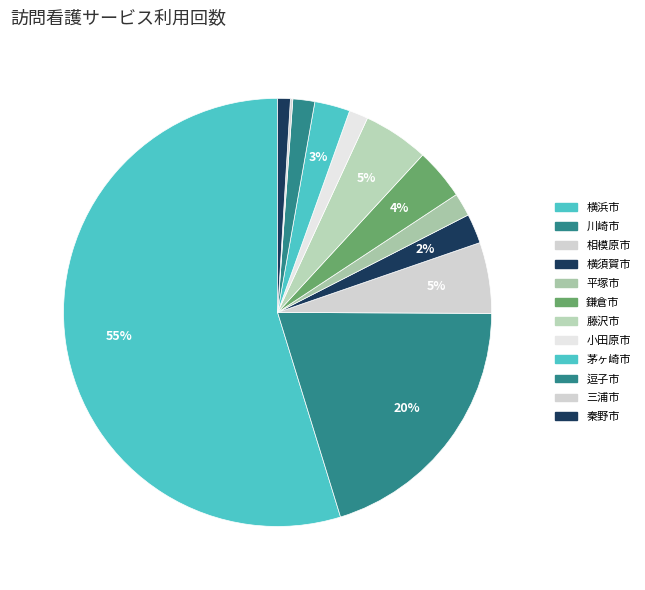

How many segments does this pie chart have?

12